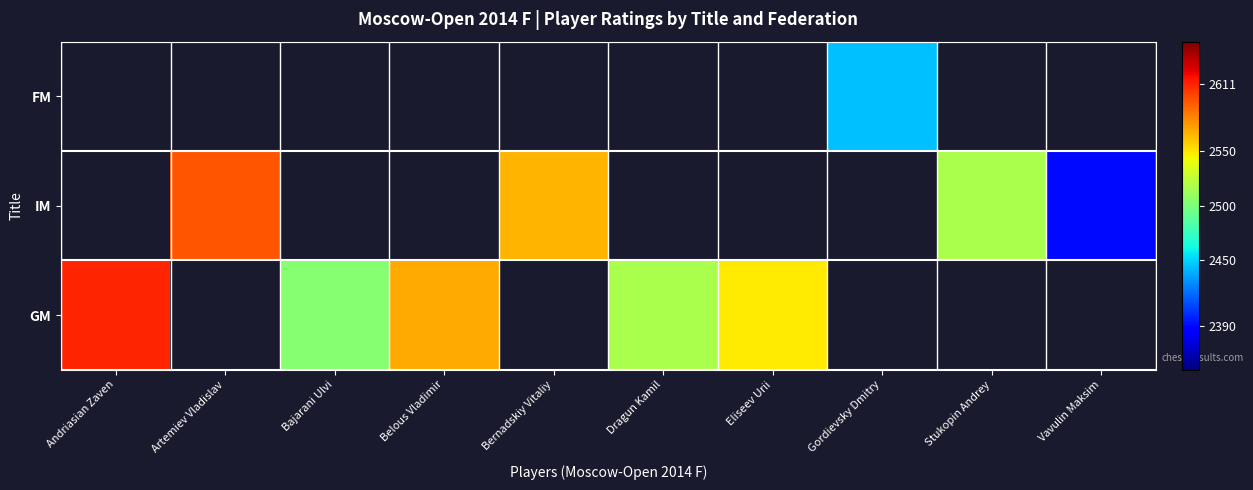

Which label corresponds to the smallest value in the chart?

Vavulin Maksim